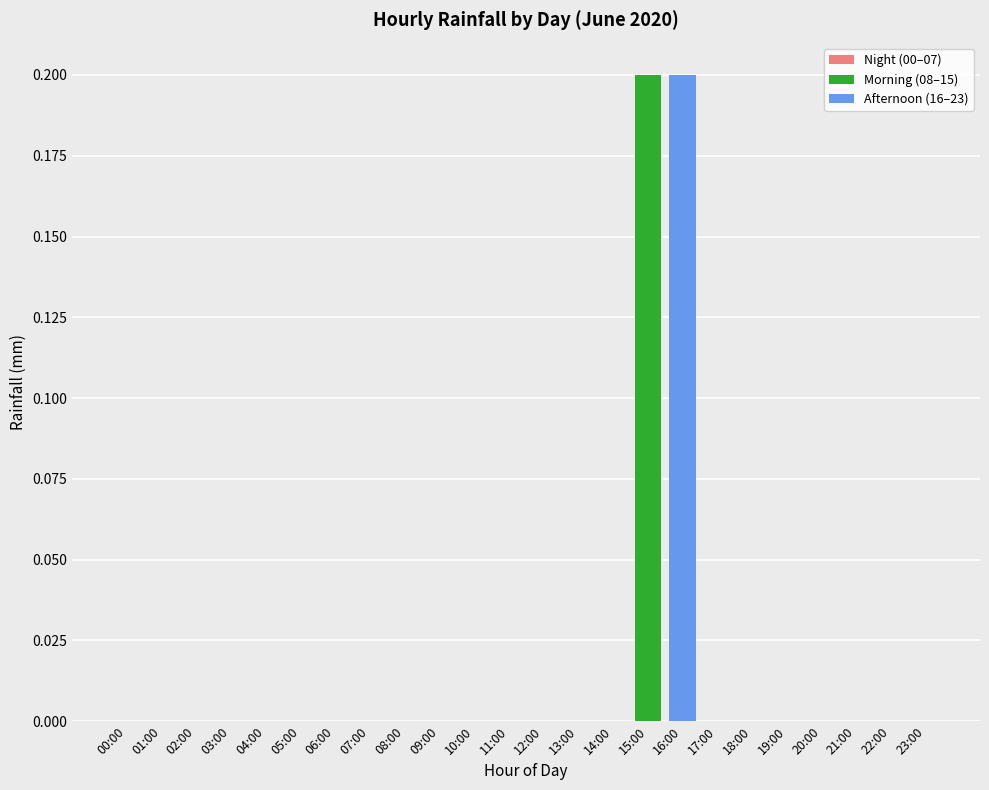

Reading right to left, transcribe all the data shown in this chart.

0.0	0.0	0.0	0.0	0.0	0.0	0.0	0.2	0.2	0.0	0.0	0.0	0.0	0.0	0.0	0.0	0.0	0.0	0.0	0.0	0.0	0.0	0.0	0.0